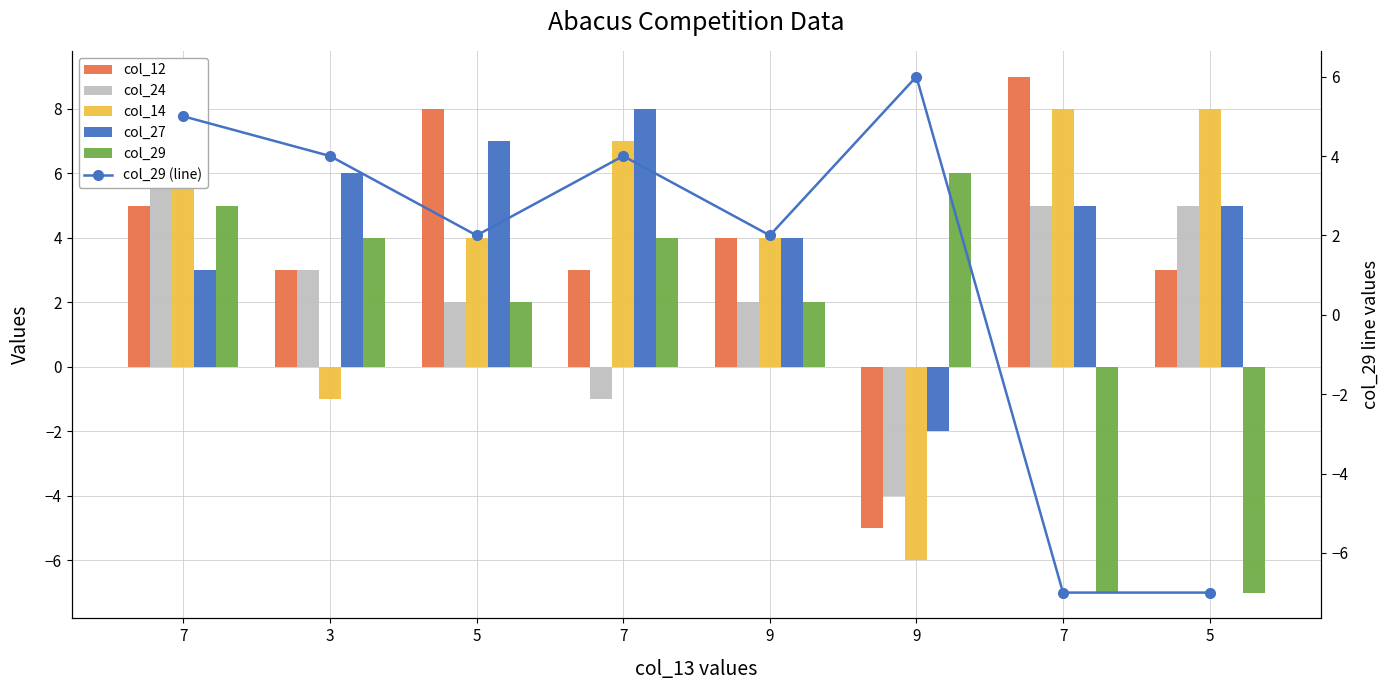

Reading right to left, what are all the values shown in this chart?

col_12: 5=3	7=9	9=-5	9=4	7=3	5=8	3=3	7=5
col_24: 5=5	7=5	9=-4	9=2	7=-1	5=2	3=3	7=7
col_14: 5=8	7=8	9=-6	9=4	7=7	5=4	3=-1	7=6
col_27: 5=5	7=5	9=-2	9=4	7=8	5=7	3=6	7=3
col_29: 5=-7	7=-7	9=6	9=2	7=4	5=2	3=4	7=5
col_29 (line): 5=-7	7=-7	9=6	9=2	7=4	5=2	3=4	7=5